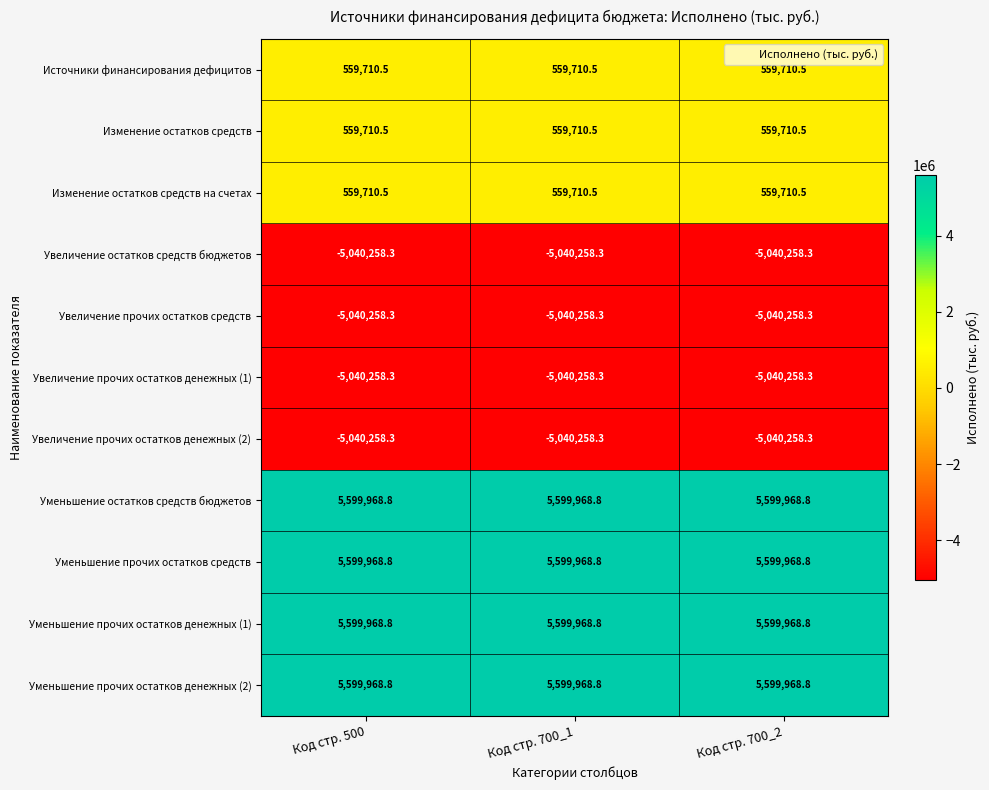

What is the approximate value of Увеличение остатков средств бюджетов at Код стр. 500?

-5040258.3